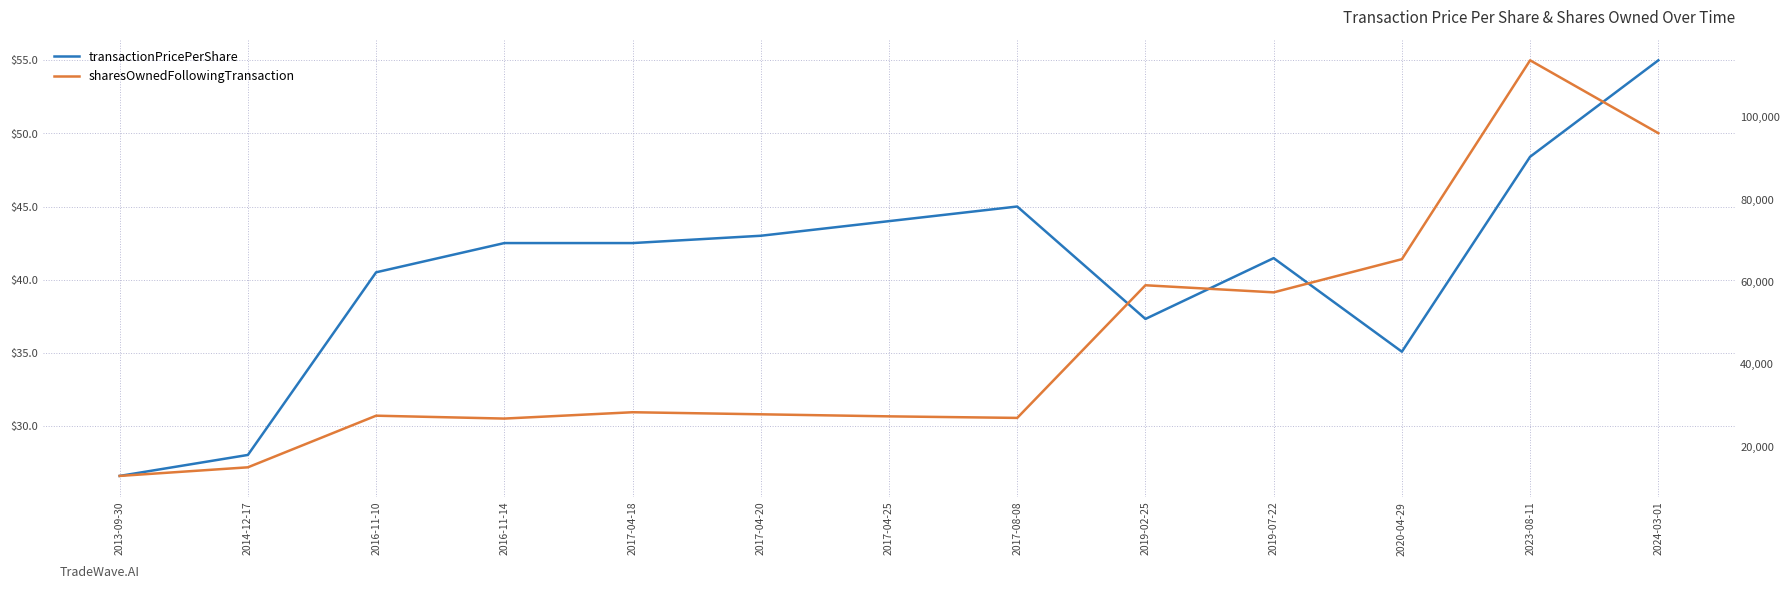

True or false: sharesOwnedFollowingTransaction and transactionPricePerShare cross at least once.

False